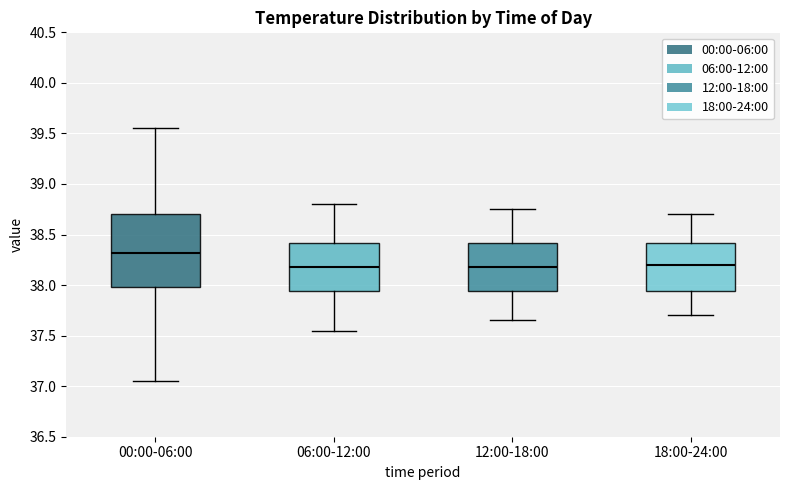

Where does the upper whisker of the box for 18:00-24:00 end on the y-axis? The values are not printed on the chart, so give them approximately, as read against the axis.

38.70